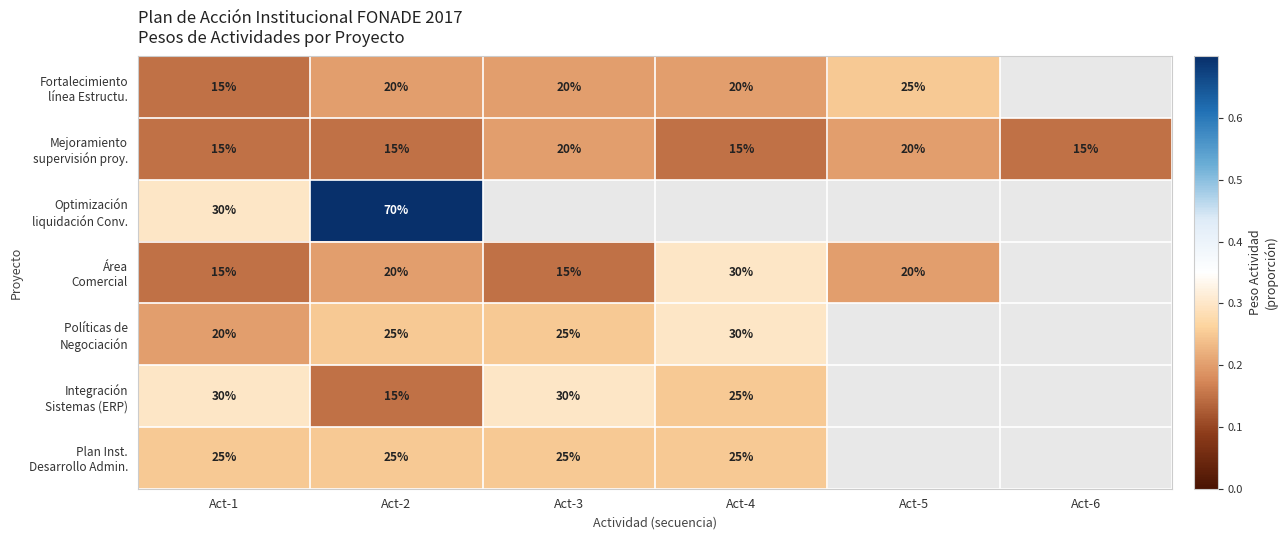

What is the difference between the highest and lowest values at Act-3?

0.1